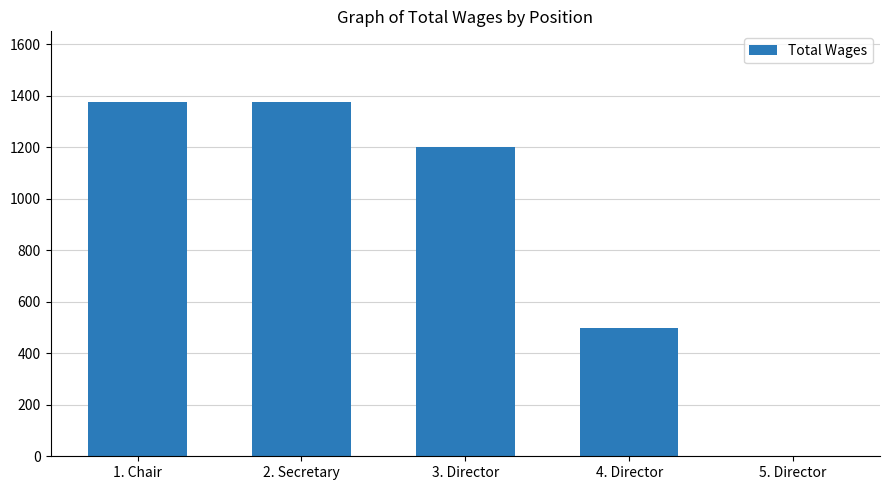

Where is the data nearest to the value 687?

4. Director